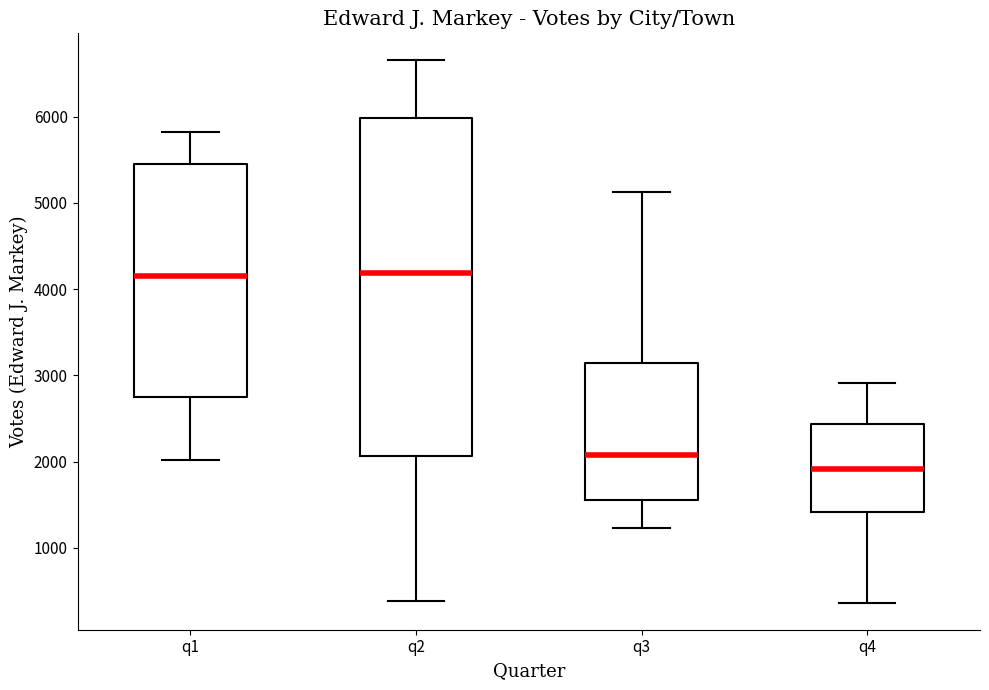

Where is the upper edge of the box for q2 on the y-axis? The values are not printed on the chart, so give them approximately, as read against the axis.

6000